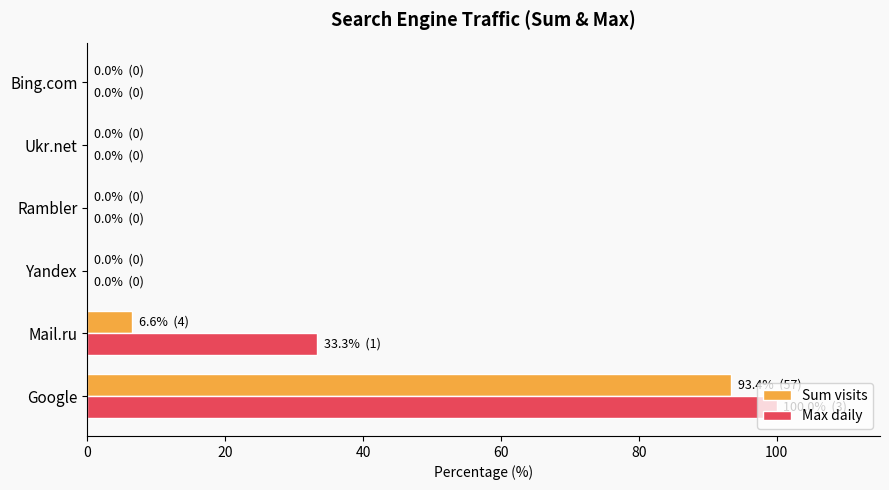

What is the sum of all Sum visits values?

100.0